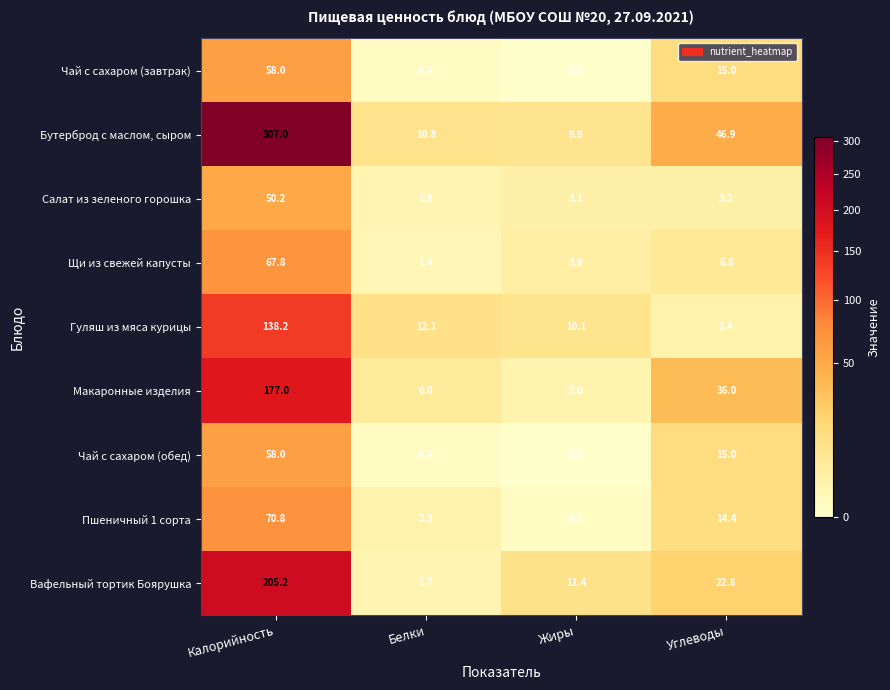

List the labels in order of Вафельный тортик Боярушка value, largest first.

Калорийность, Углеводы, Жиры, Белки